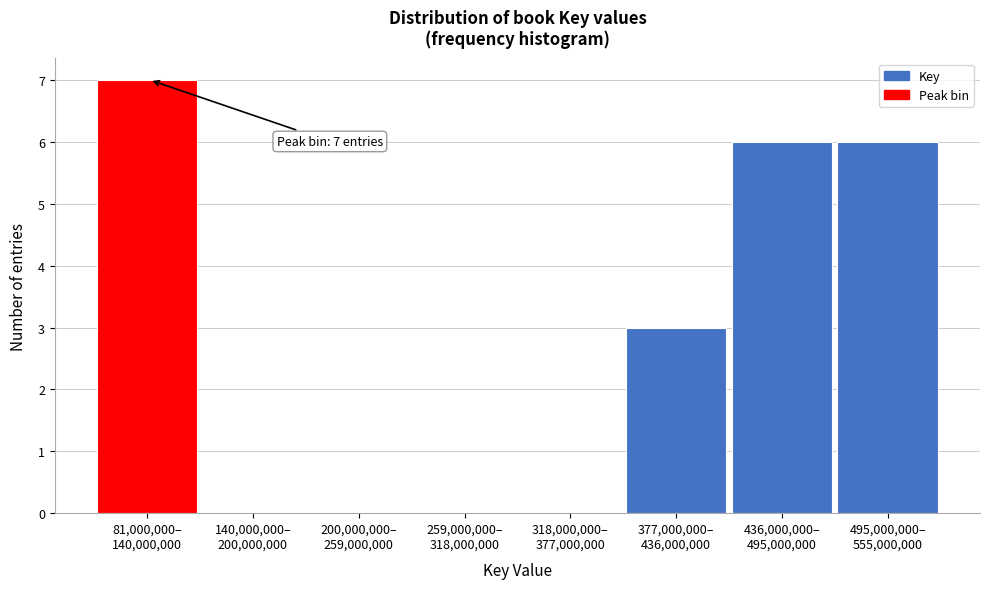

What is the greatest value displayed?

7